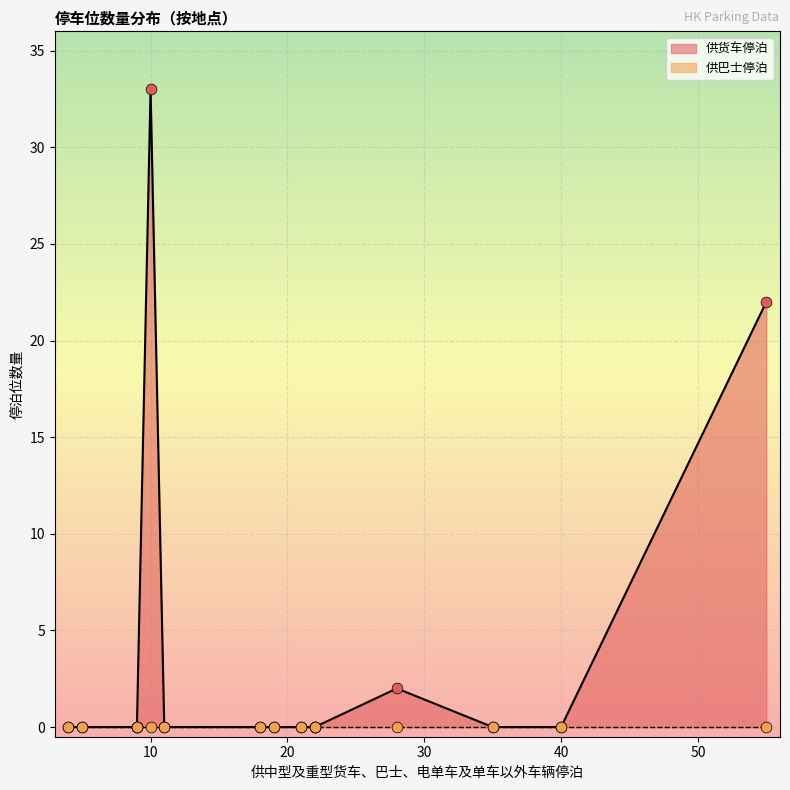

At how many categories does at least one series exceed 0?

3